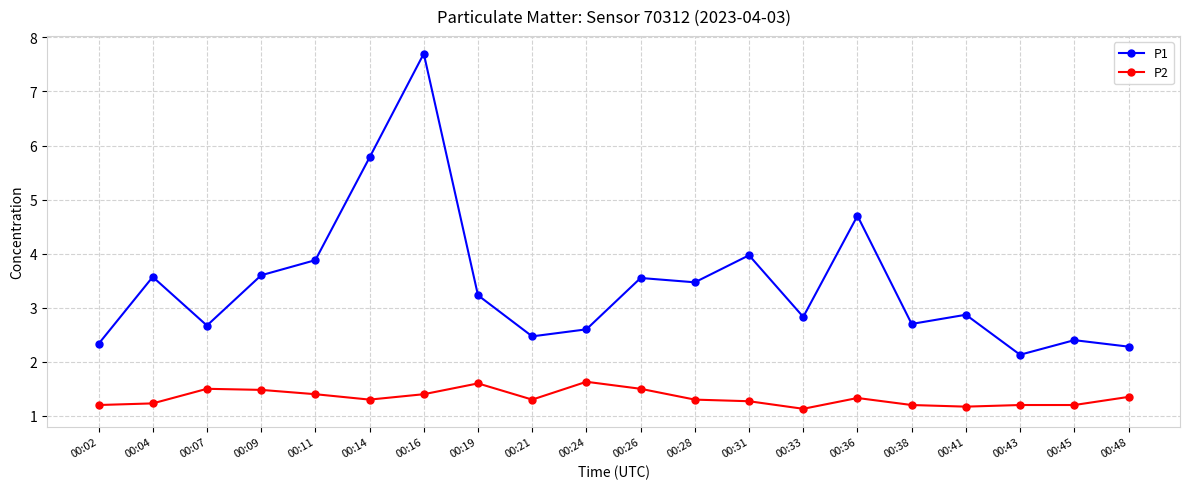

What are all the series names shown in the legend?

P1, P2